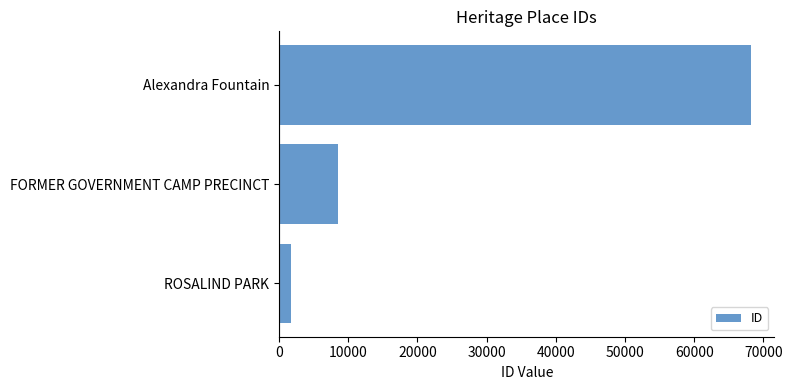

Reading bottom to top, list all the values displayed in this chart.

ROSALIND PARK=1774	FORMER GOVERNMENT CAMP PRECINCT=8563	Alexandra Fountain=68184